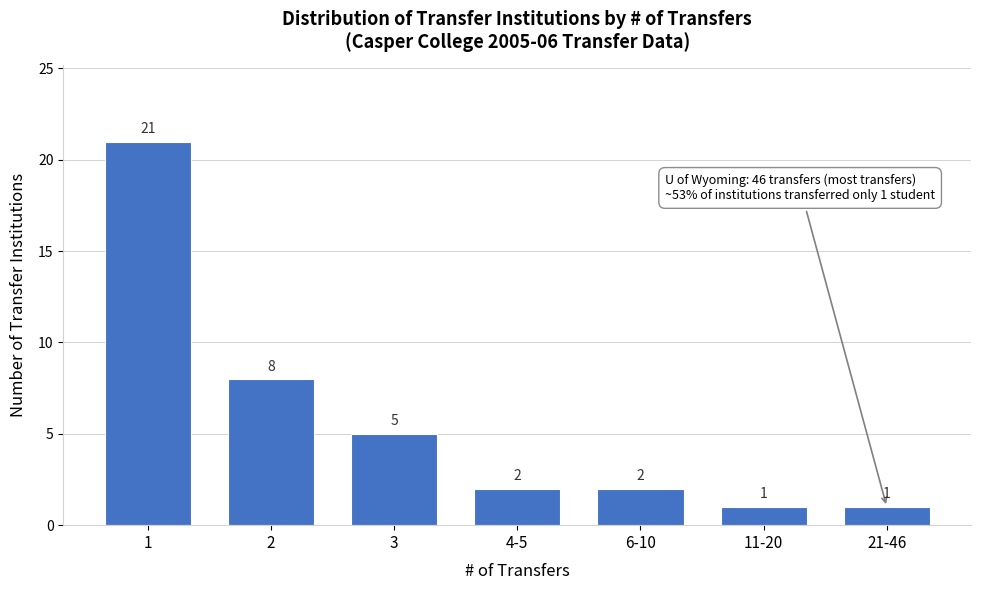

Reading left to right, list all the values displayed in this chart.

21	8	5	2	2	1	1